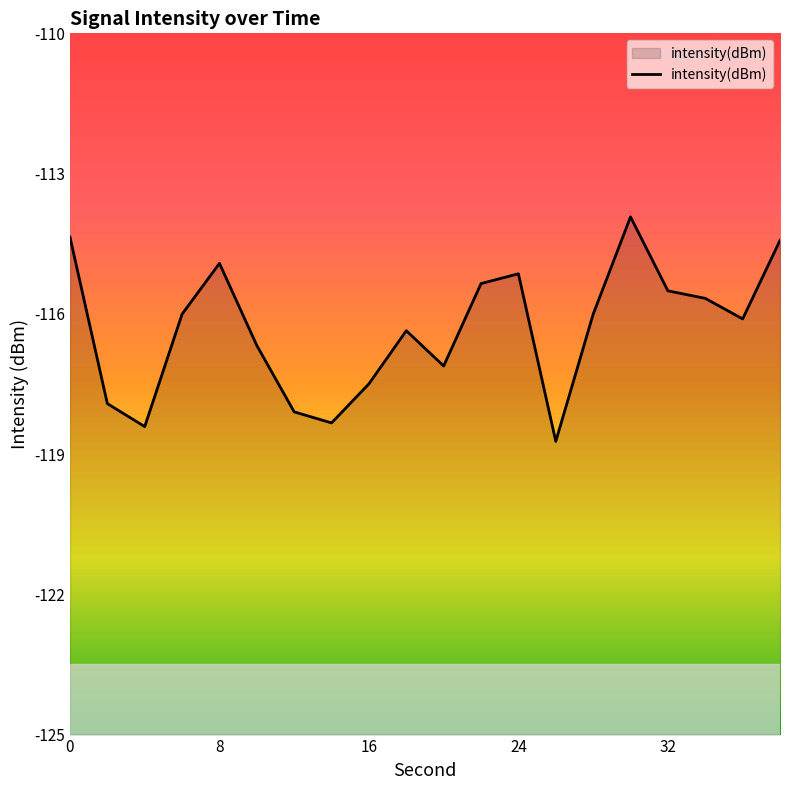

What is the difference between the maximum and minimum values?

4.8